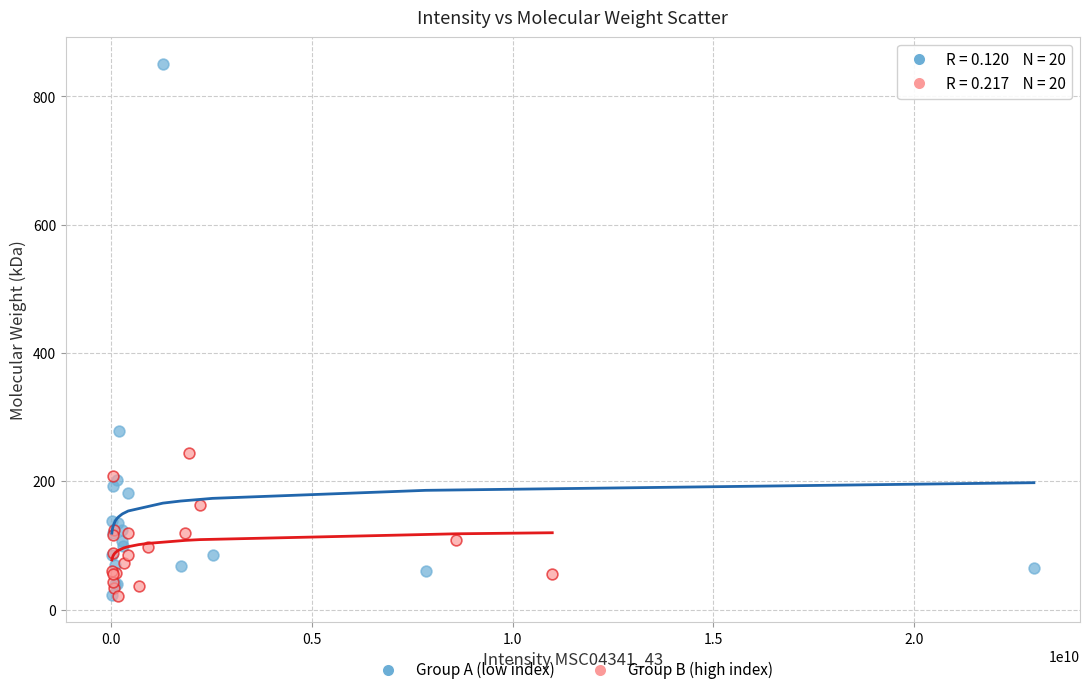

Which series contains the highest Y value?

Group A (low index)